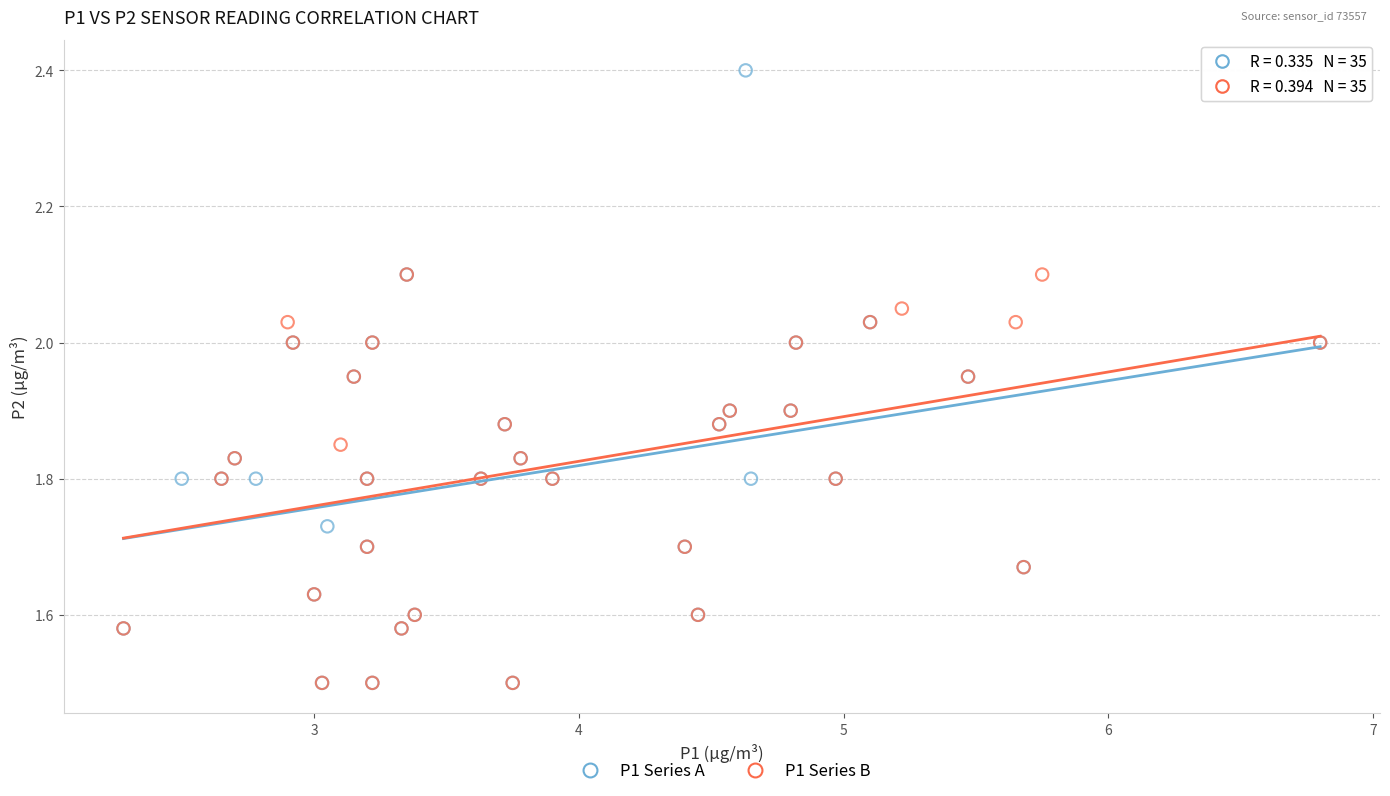

Which series reaches the maximum Y coordinate?

P1 Series A